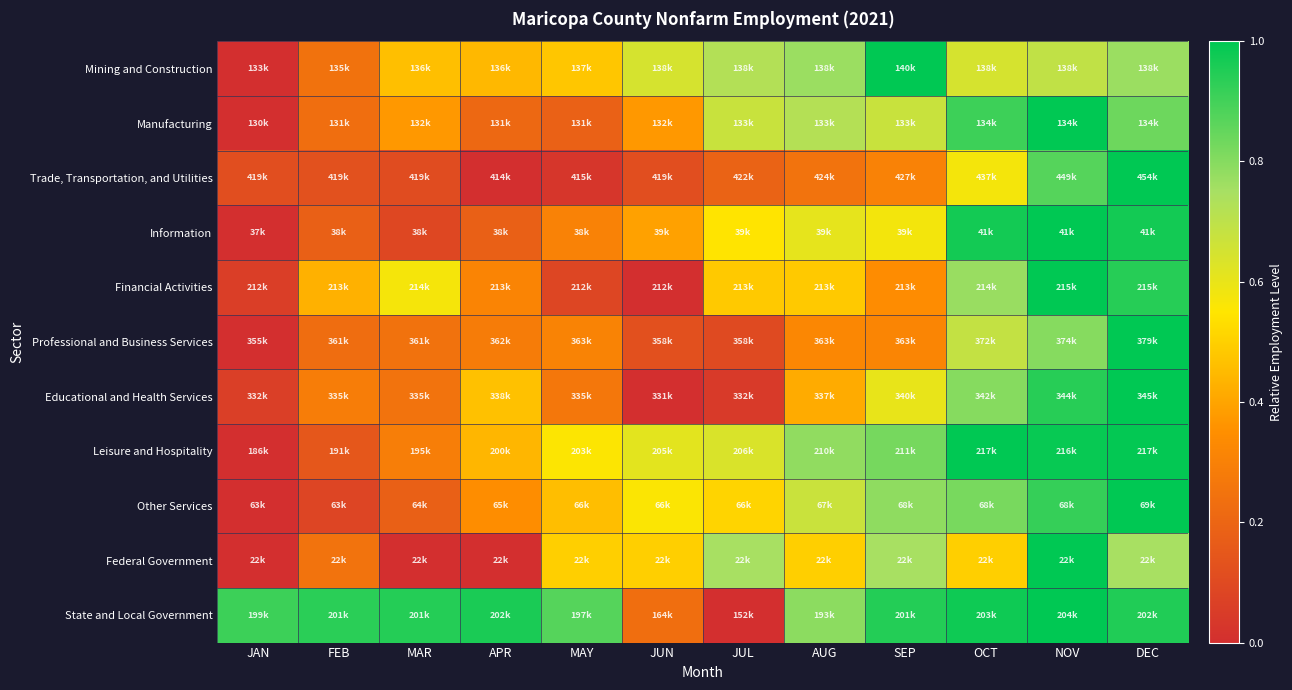

Which has a higher value, MAY or AUG?

AUG